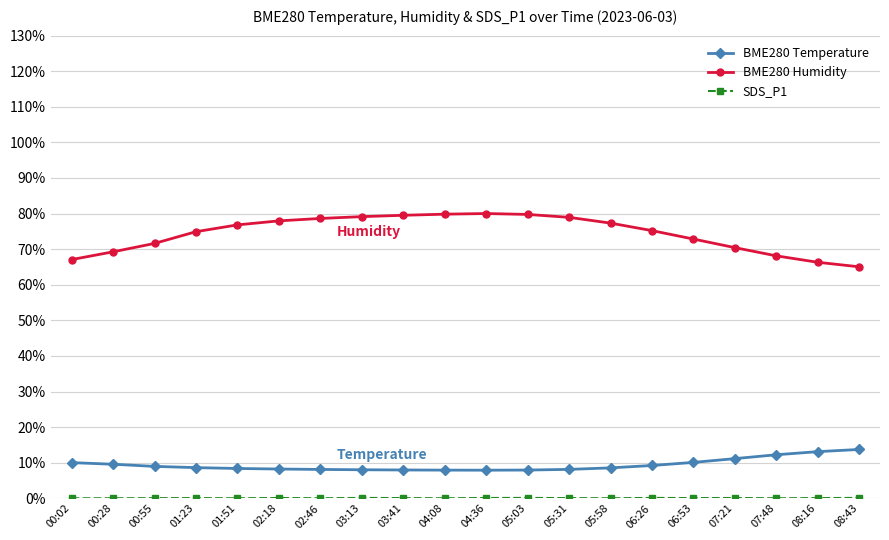

What is the sum of the BME280 Humidity values at 07:48 and 02:46?

146.8